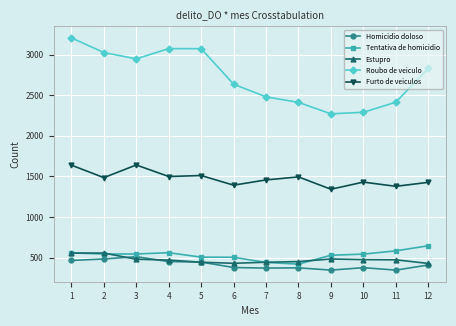

What is the difference between the highest and lowest values at 8?

2038